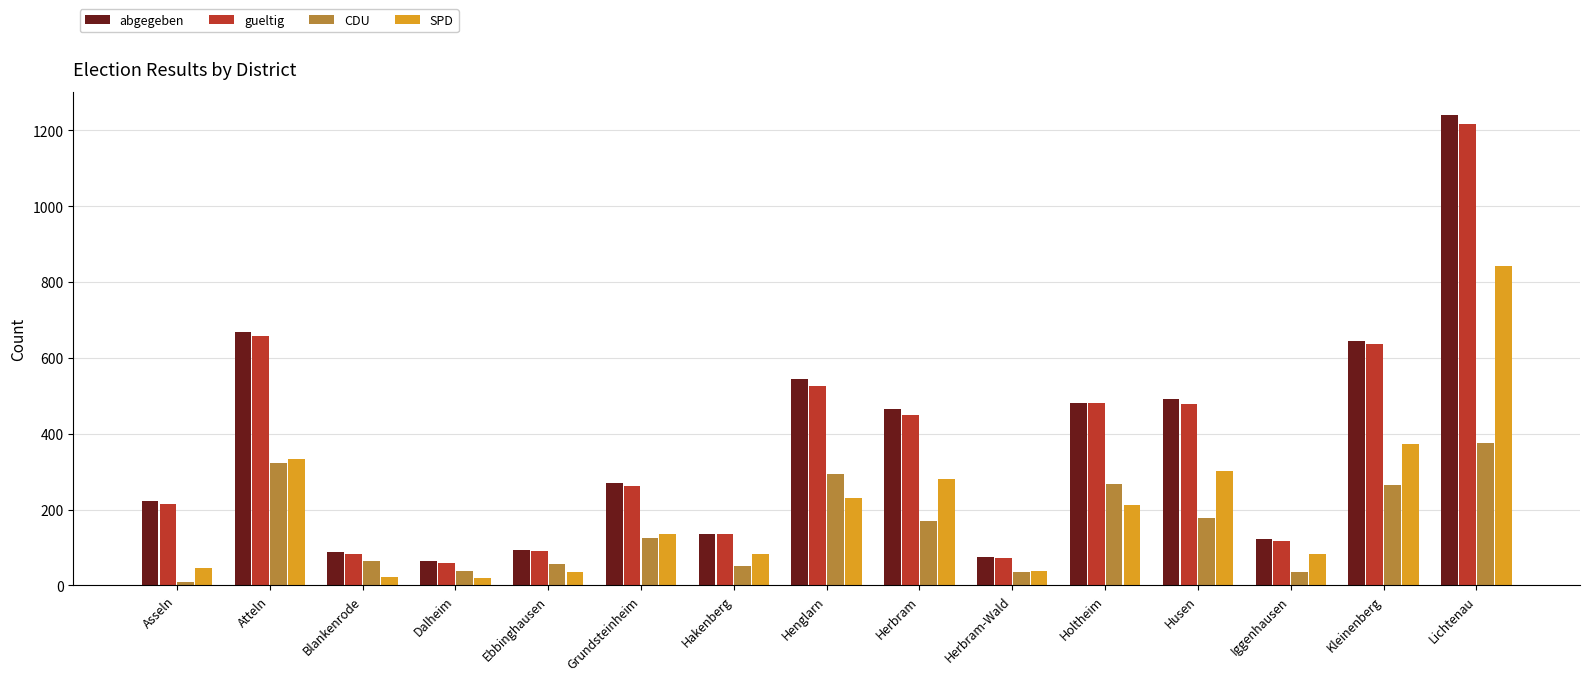

What is the total value across all series at Lichtenau?

3676